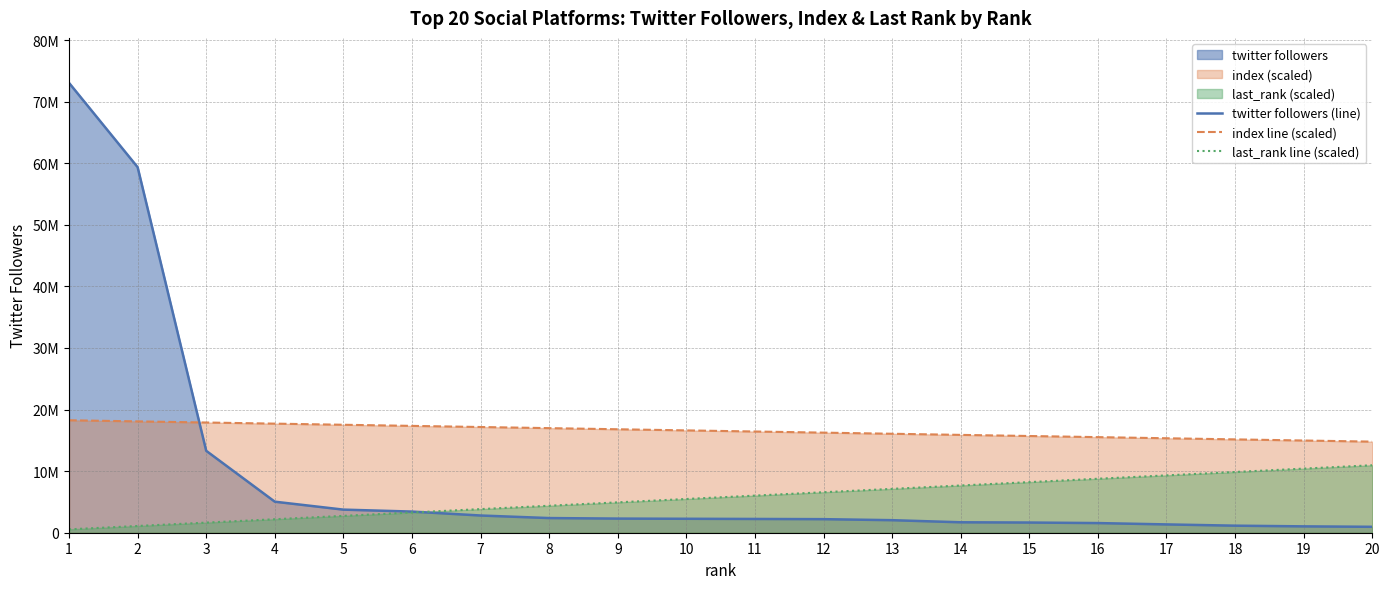

The twitter followers (line) series shows 7302067.7 at 4. True or false?

False